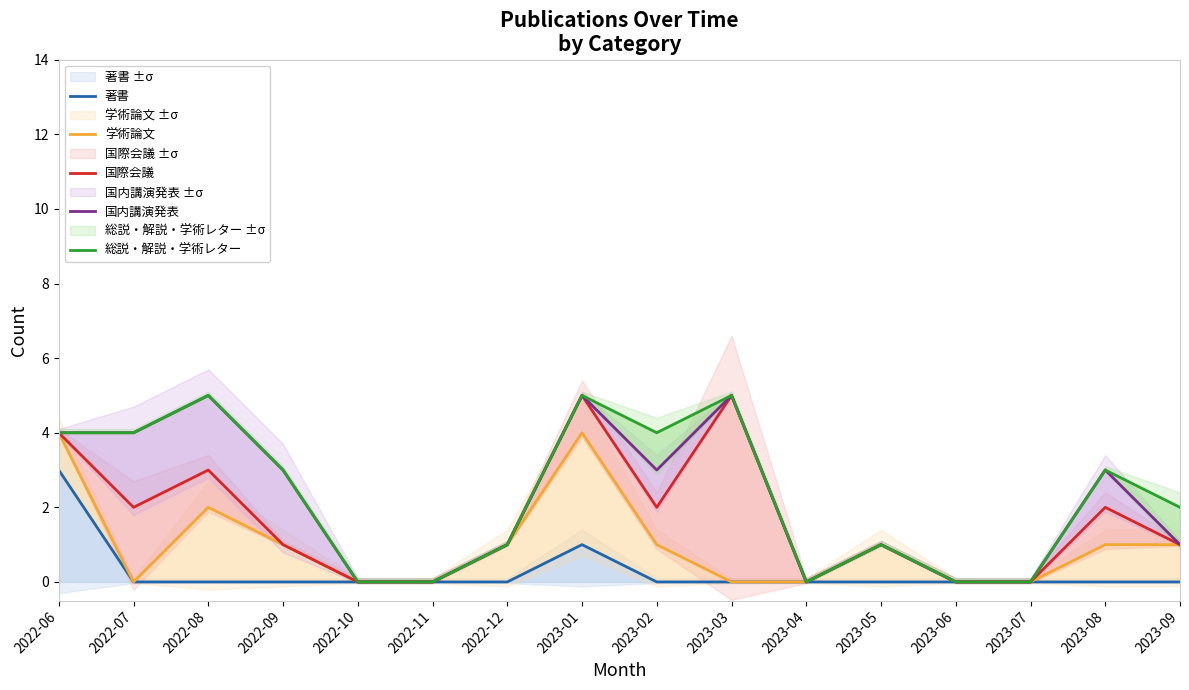

True or false: 総説・解説・学術レター and 国内講演発表 intersect in this chart.

False